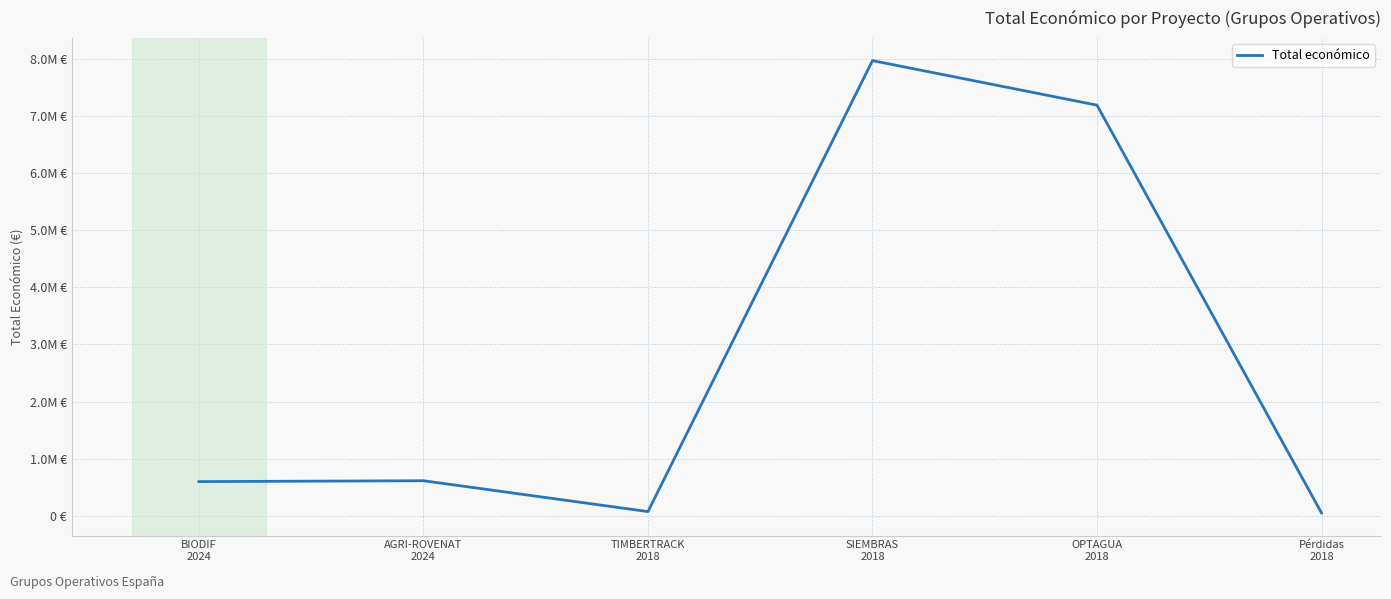

What position from the right is AGRI-ROVENAT
2024?

5